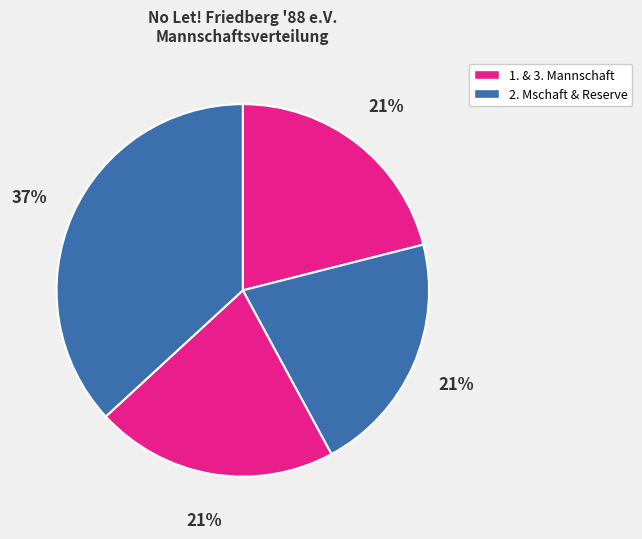

How many segments does this pie chart have?

4